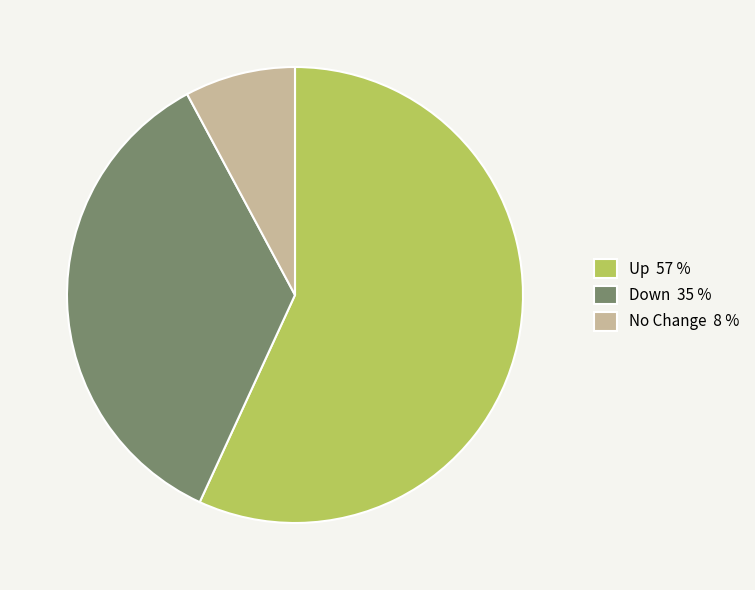

Which has a higher value, Down 35 % or Up 57 %?

Up 57 %